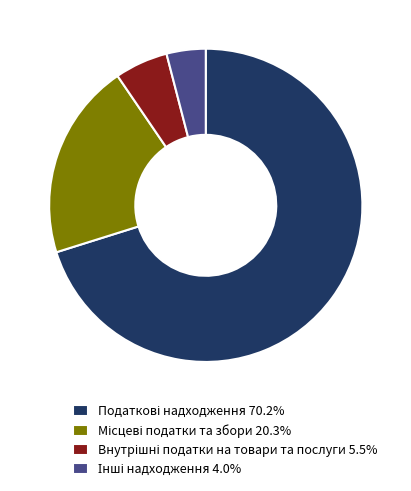

Does any single category account for the majority?

Yes